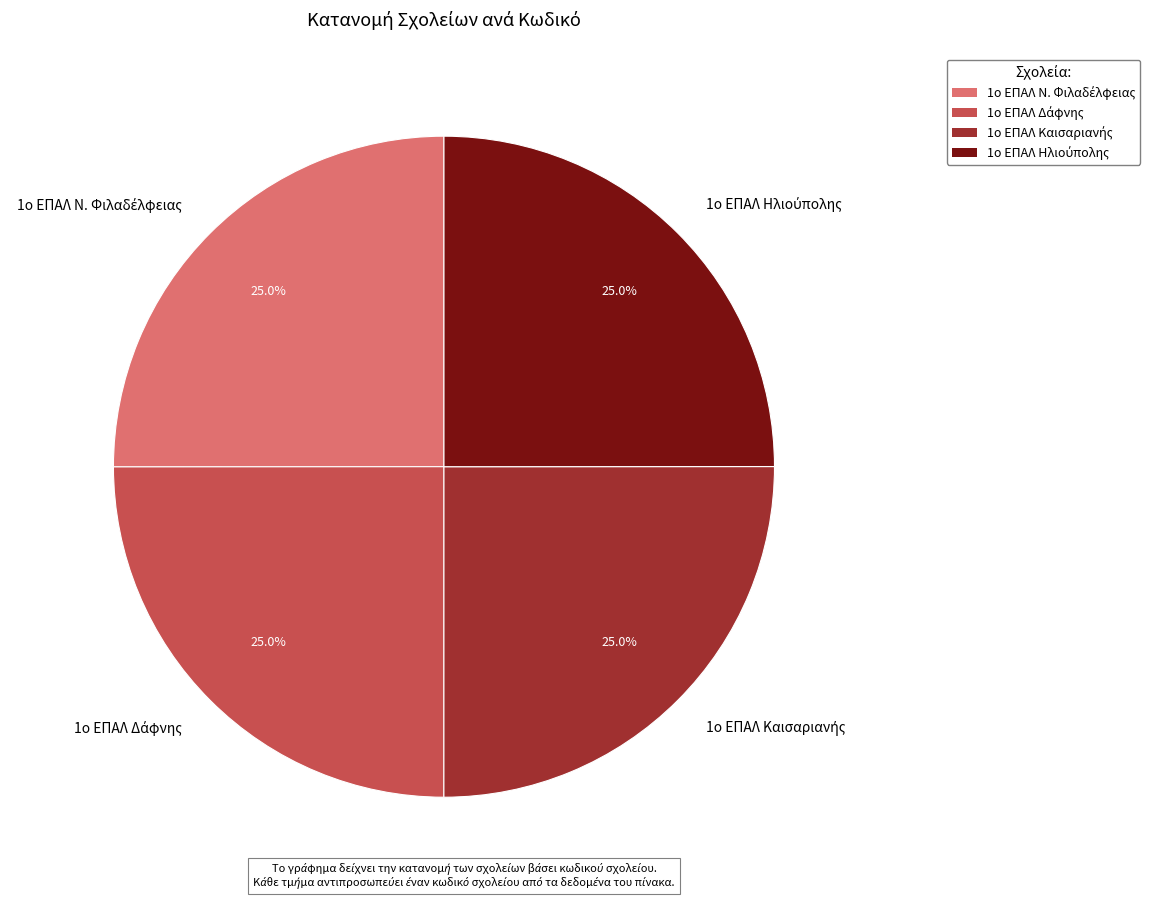

Is there a majority slice in this chart?

No